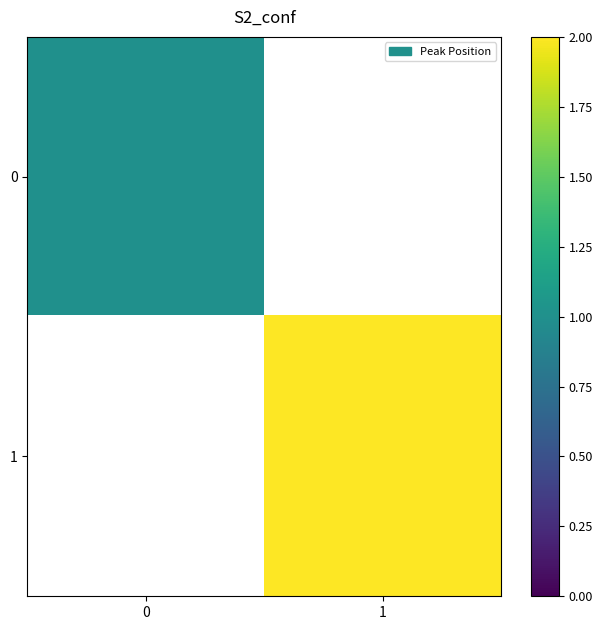

What is the maximum value for 0?

1.0